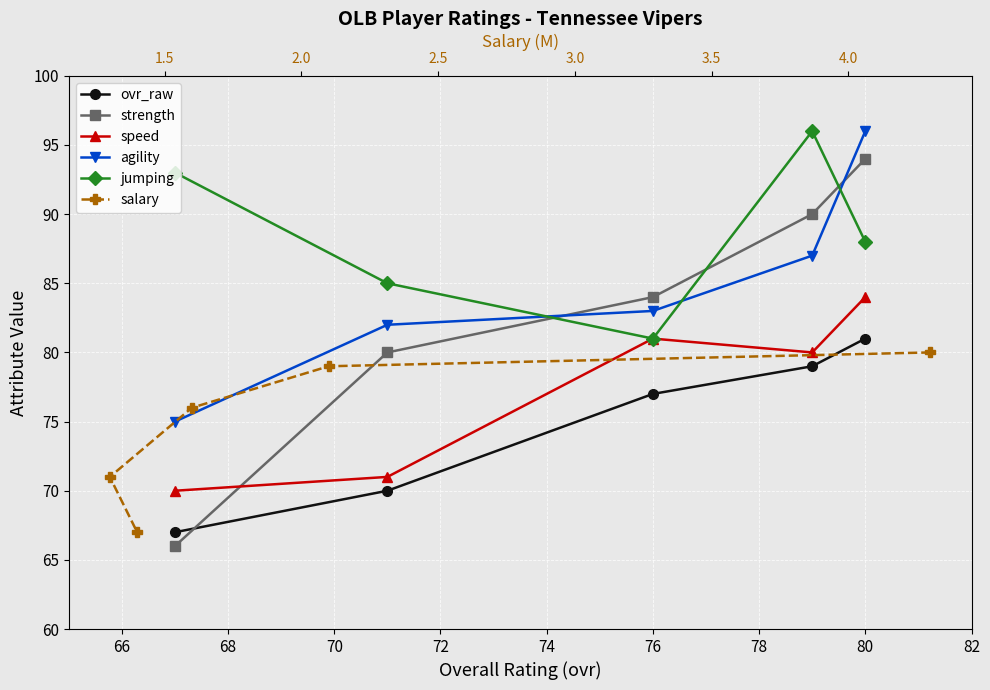

Does the chart display data point markers on the line(s)?

Yes